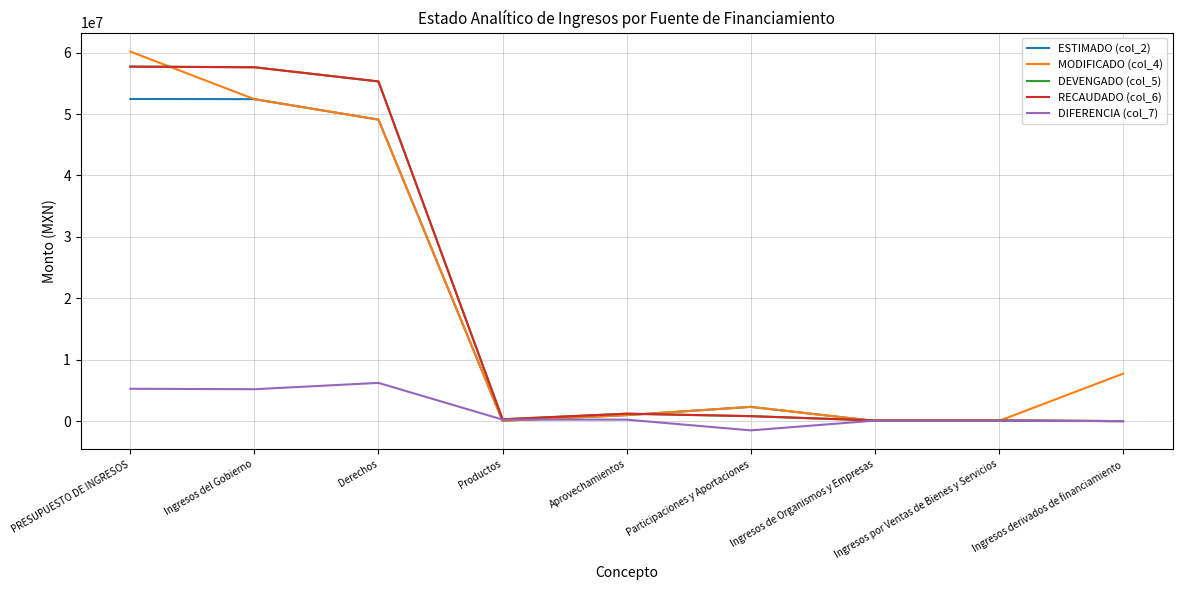

Read the ESTIMADO (col_2) value at Ingresos del Gobierno.

52420352.0